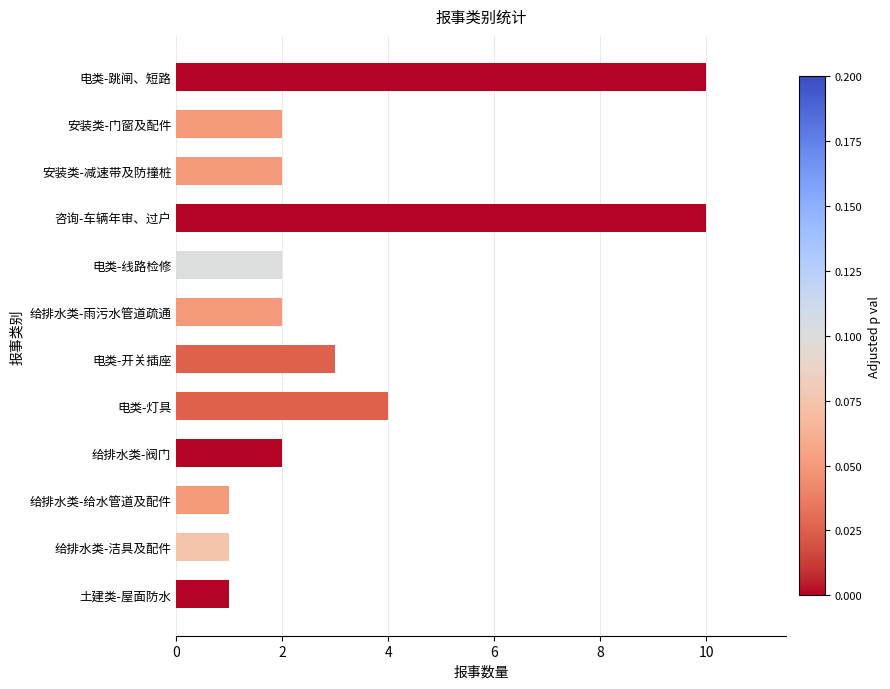

Reading top to bottom, what are all the values shown in this chart?

电类-跳闸、短路=10	安装类-门窗及配件=2	安装类-减速带及防撞桩=2	咨询-车辆年审、过户=10	电类-线路检修=2	给排水类-雨污水管道疏通=2	电类-开关插座=3	电类-灯具=4	给排水类-阀门=2	给排水类-给水管道及配件=1	给排水类-洁具及配件=1	土建类-屋面防水=1